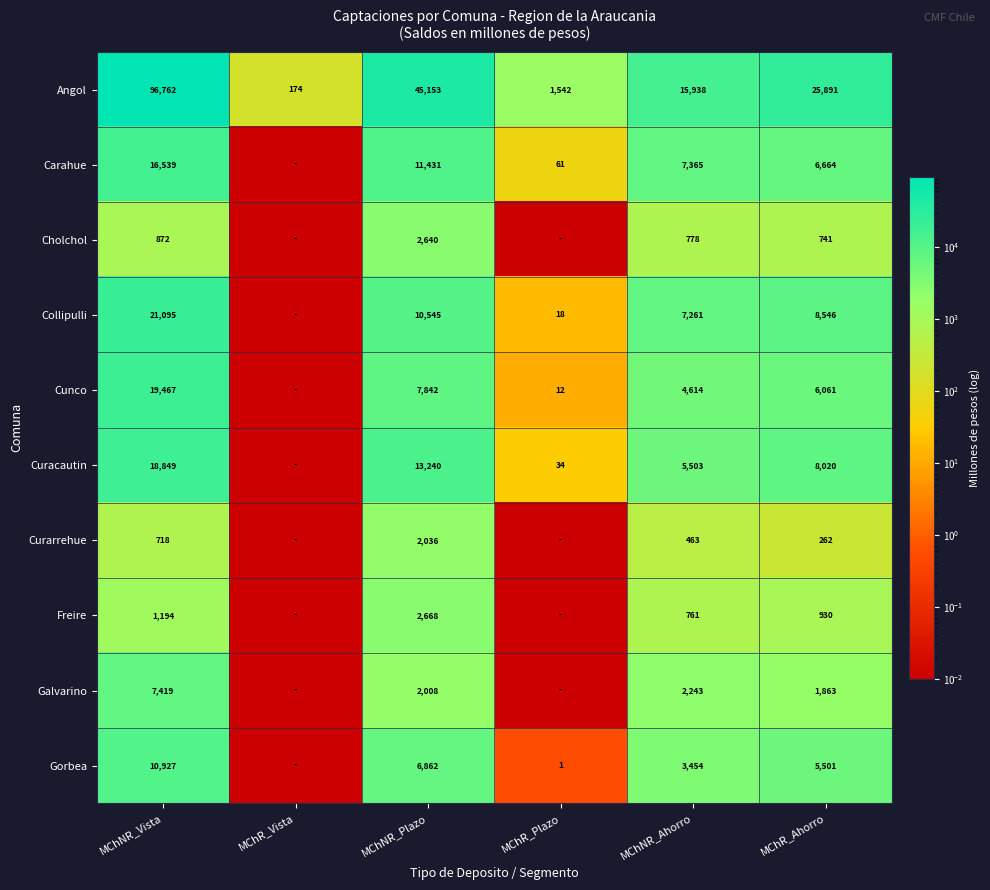

At which label does Angol reach its minimum?

MChR_Vista